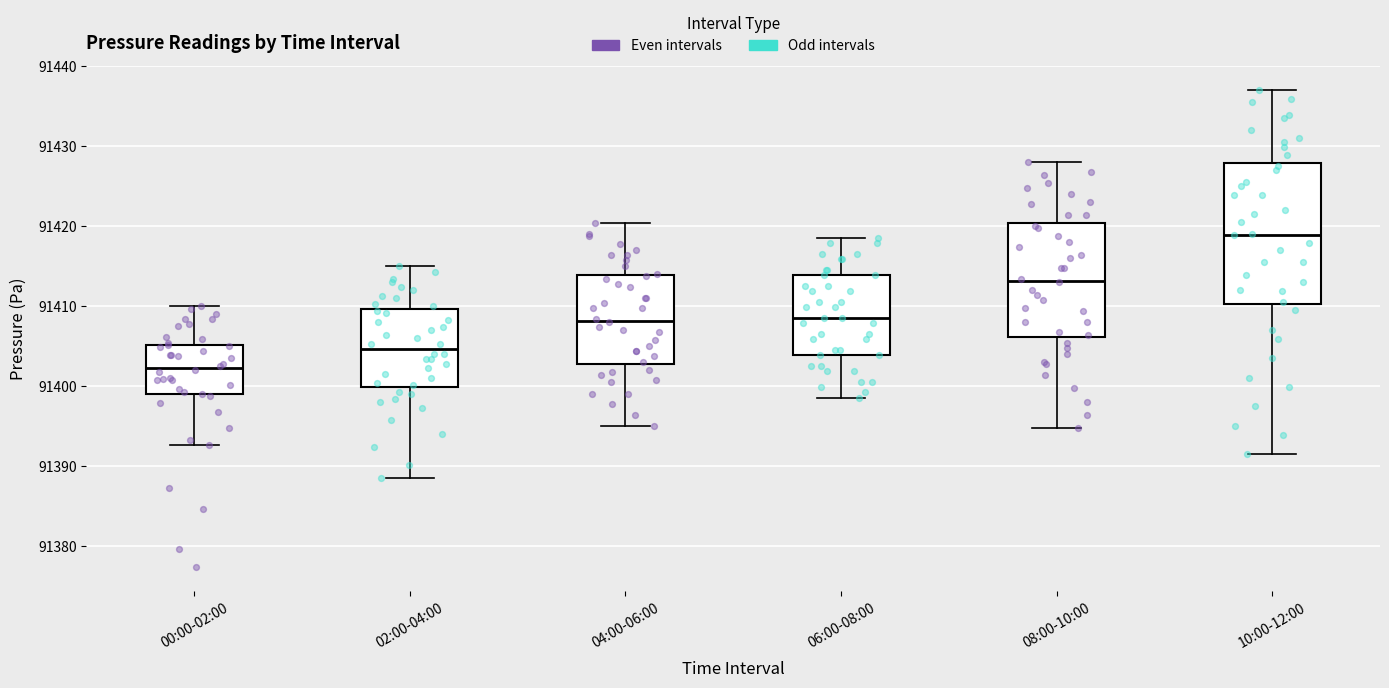

Which box is the tallest, from its lower edge to its upper edge?

10:00-12:00